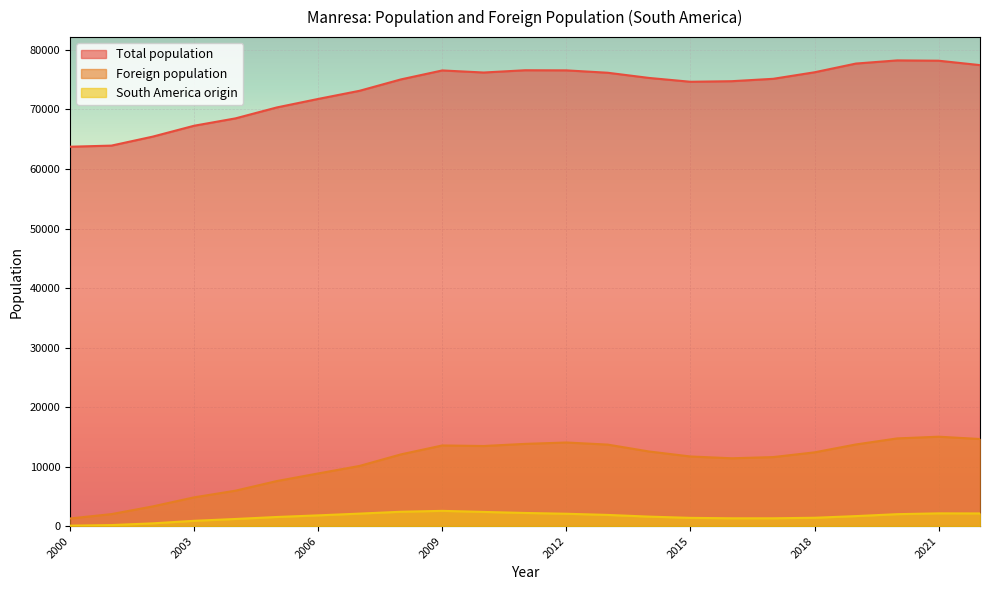

True or false: Total population and Foreign population cross at least once.

False